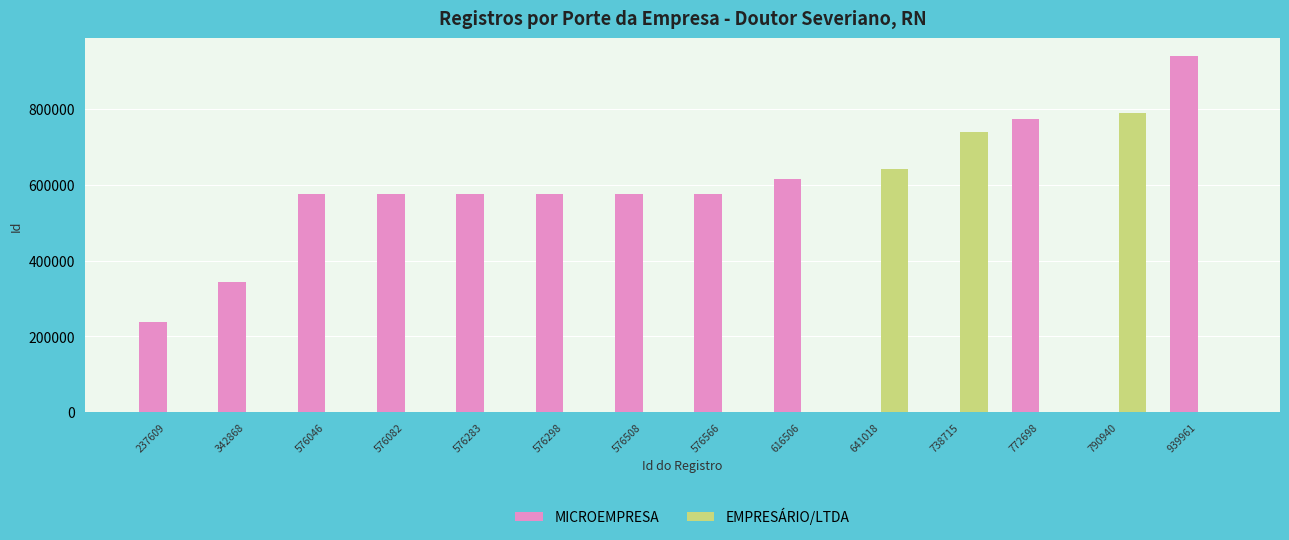

At which label is EMPRESÁRIO/LTDA closest to 395470?

641018